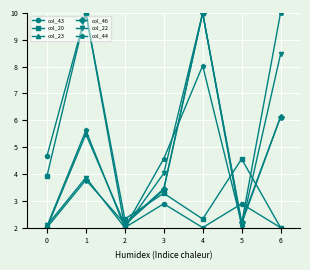

How many interior local peaks does the col_22 series have?

2